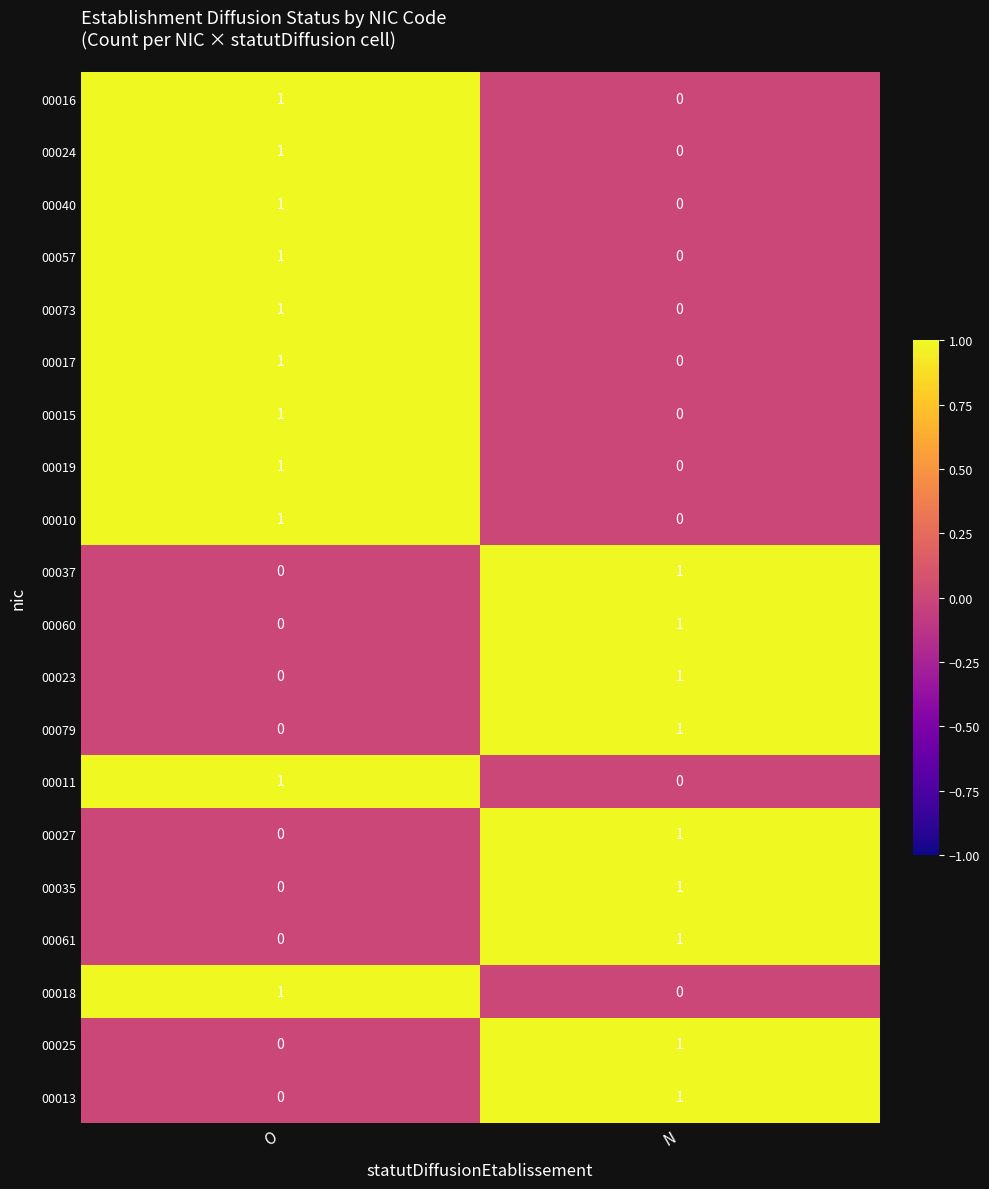

Rank the categories by 00057 value from lowest to highest.

N, O